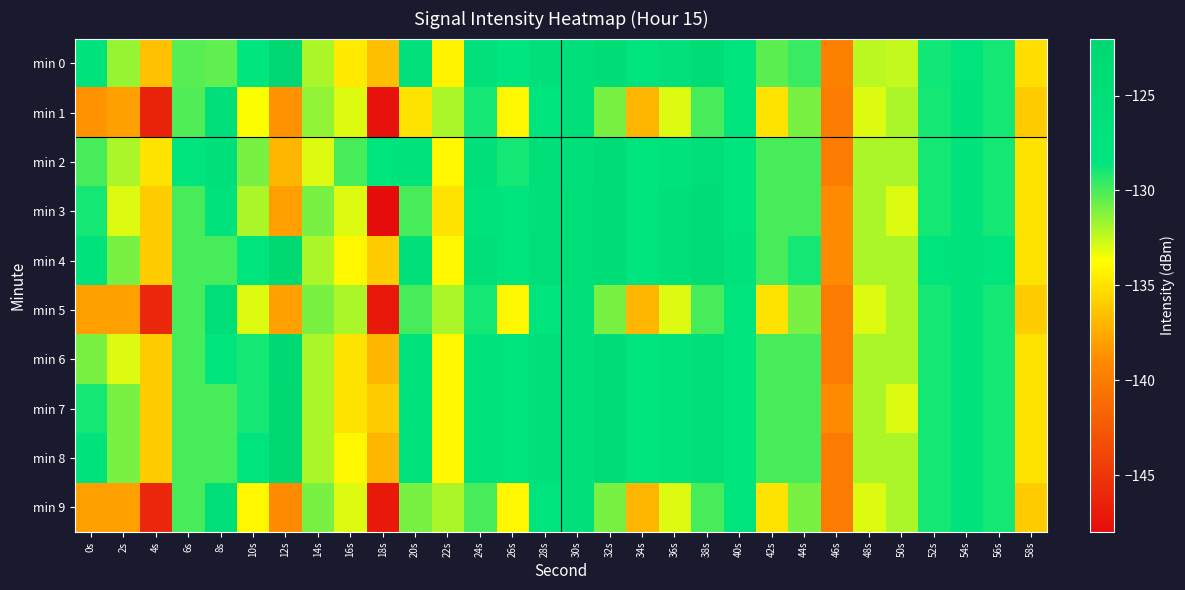

Reading right to left, extract all data points from this chart.

min 0: 58s=-135.2	56s=-129.0	54s=-127.4	52s=-128.9	50s=-132.5	48s=-132.3	46s=-139.6	44s=-129.7	42s=-130.4	40s=-127.8	38s=-124.6	36s=-126.6	34s=-128.0	32s=-124.1	30s=-125.6	28s=-125.6	26s=-128.4	24s=-126.5	22s=-134.2	20s=-126.6	18s=-136.6	16s=-134.7	14s=-132.0	12s=-122.4	10s=-128.6	8s=-130.5	6s=-130.3	4s=-136.5	2s=-131.6	0s=-127.1
min 1: 58s=-136.0	56s=-129.0	54s=-127.0	52s=-129.0	50s=-132.0	48s=-133.0	46s=-140.0	44s=-131.0	42s=-135.0	40s=-128.0	38s=-130.0	36s=-133.0	34s=-137.0	32s=-131.0	30s=-126.0	28s=-128.0	26s=-134.0	24s=-129.0	22s=-132.0	20s=-135.0	18s=-147.5	16s=-133.0	14s=-131.4	12s=-138.6	10s=-133.6	8s=-125.3	6s=-130.2	4s=-146.4	2s=-138.0	0s=-138.5
min 2: 58s=-135.0	56s=-129.0	54s=-127.0	52s=-129.0	50s=-132.0	48s=-132.0	46s=-140.0	44s=-130.0	42s=-130.0	40s=-128.0	38s=-125.0	36s=-127.0	34s=-128.0	32s=-124.0	30s=-126.0	28s=-125.0	26s=-129.0	24s=-126.0	22s=-134.0	20s=-127.0	18s=-128.0	16s=-130.0	14s=-133.0	12s=-137.0	10s=-131.0	8s=-126.0	6s=-128.0	4s=-135.0	2s=-132.0	0s=-130.0
min 3: 58s=-135.0	56s=-129.0	54s=-127.0	52s=-129.0	50s=-133.0	48s=-132.0	46s=-139.0	44s=-130.0	42s=-130.0	40s=-128.0	38s=-124.0	36s=-126.0	34s=-128.0	32s=-124.0	30s=-125.0	28s=-126.0	26s=-128.0	24s=-127.0	22s=-135.0	20s=-130.0	18s=-148.0	16s=-133.0	14s=-131.0	12s=-138.0	10s=-132.0	8s=-127.0	6s=-130.0	4s=-136.0	2s=-133.0	0s=-129.0
min 4: 58s=-135.0	56s=-128.0	54s=-127.0	52s=-128.0	50s=-132.0	48s=-132.0	46s=-139.0	44s=-129.0	42s=-130.0	40s=-127.0	38s=-124.0	36s=-126.0	34s=-128.0	32s=-124.0	30s=-125.0	28s=-125.0	26s=-128.0	24s=-126.0	22s=-134.0	20s=-126.0	18s=-136.0	16s=-134.0	14s=-132.0	12s=-122.0	10s=-128.0	8s=-130.0	6s=-130.0	4s=-136.0	2s=-131.0	0s=-127.0
min 5: 58s=-136.0	56s=-129.0	54s=-127.0	52s=-129.0	50s=-132.0	48s=-133.0	46s=-140.0	44s=-131.0	42s=-135.0	40s=-128.0	38s=-130.0	36s=-133.0	34s=-137.0	32s=-131.0	30s=-126.0	28s=-128.0	26s=-134.0	24s=-129.0	22s=-132.0	20s=-130.0	18s=-147.0	16s=-132.0	14s=-131.0	12s=-138.0	10s=-133.0	8s=-125.0	6s=-130.0	4s=-146.0	2s=-138.0	0s=-138.0
min 6: 58s=-135.0	56s=-129.0	54s=-127.0	52s=-129.0	50s=-132.0	48s=-132.0	46s=-140.0	44s=-130.0	42s=-130.0	40s=-128.0	38s=-125.0	36s=-127.0	34s=-128.0	32s=-124.0	30s=-126.0	28s=-126.0	26s=-128.0	24s=-127.0	22s=-134.0	20s=-127.0	18s=-137.0	16s=-135.0	14s=-132.0	12s=-123.0	10s=-129.0	8s=-128.0	6s=-130.0	4s=-136.0	2s=-133.0	0s=-131.0
min 7: 58s=-135.0	56s=-129.0	54s=-127.0	52s=-129.0	50s=-133.0	48s=-132.0	46s=-139.0	44s=-130.0	42s=-130.0	40s=-128.0	38s=-125.0	36s=-127.0	34s=-128.0	32s=-124.0	30s=-126.0	28s=-126.0	26s=-128.0	24s=-127.0	22s=-134.0	20s=-127.0	18s=-136.0	16s=-135.0	14s=-132.0	12s=-122.0	10s=-129.0	8s=-130.0	6s=-130.0	4s=-136.0	2s=-131.0	0s=-129.0
min 8: 58s=-135.0	56s=-129.0	54s=-127.0	52s=-129.0	50s=-132.0	48s=-132.0	46s=-140.0	44s=-130.0	42s=-130.0	40s=-128.0	38s=-125.0	36s=-127.0	34s=-128.0	32s=-124.0	30s=-126.0	28s=-126.0	26s=-128.0	24s=-127.0	22s=-134.0	20s=-127.0	18s=-137.0	16s=-134.0	14s=-132.0	12s=-122.0	10s=-128.0	8s=-130.0	6s=-130.0	4s=-136.0	2s=-131.0	0s=-127.0
min 9: 58s=-136.0	56s=-129.0	54s=-127.0	52s=-129.0	50s=-132.0	48s=-133.0	46s=-140.0	44s=-131.0	42s=-135.0	40s=-128.0	38s=-130.0	36s=-133.0	34s=-137.0	32s=-131.0	30s=-126.0	28s=-128.0	26s=-134.0	24s=-130.0	22s=-132.0	20s=-131.0	18s=-147.0	16s=-133.0	14s=-131.0	12s=-139.0	10s=-134.0	8s=-125.0	6s=-130.0	4s=-146.0	2s=-138.0	0s=-138.0